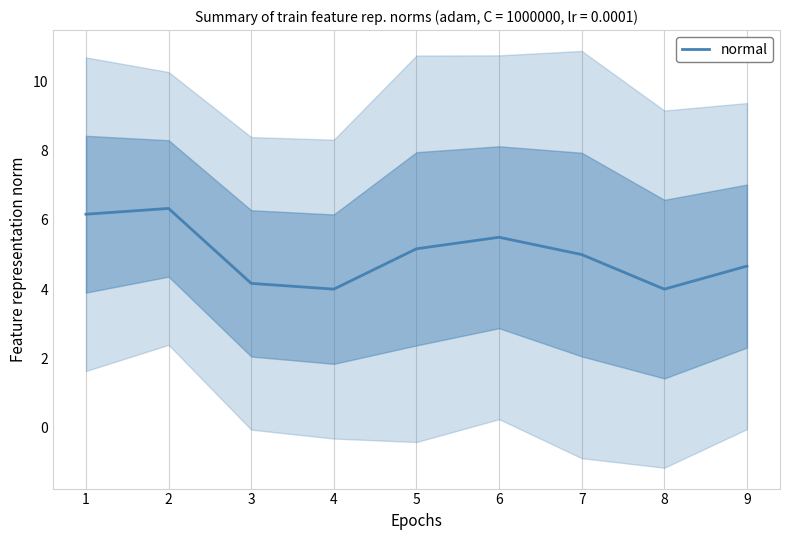

List the labels in order of value, largest first.

2, 1, 6, 5, 7, 9, 3, 4, 8